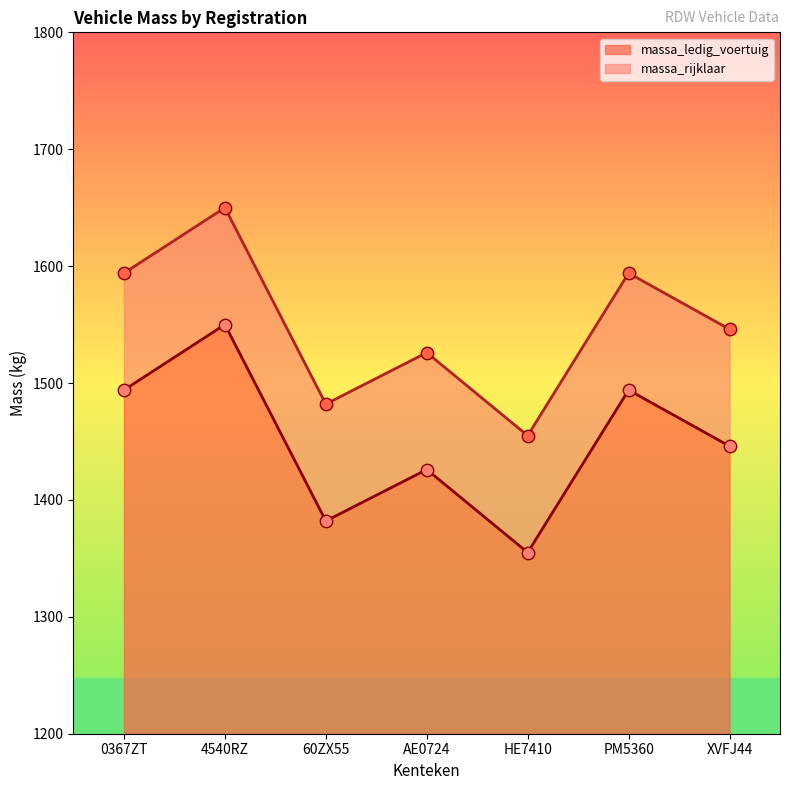

Which series has the largest Y range (max minus min)?

massa_ledig_voertuig